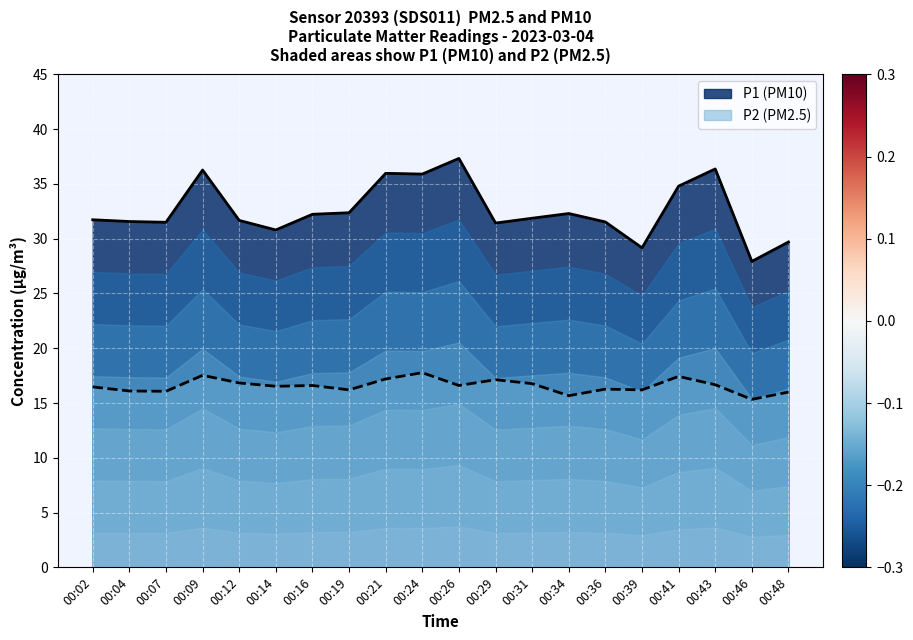

At which category does the chart reach its peak across all series?

00:26